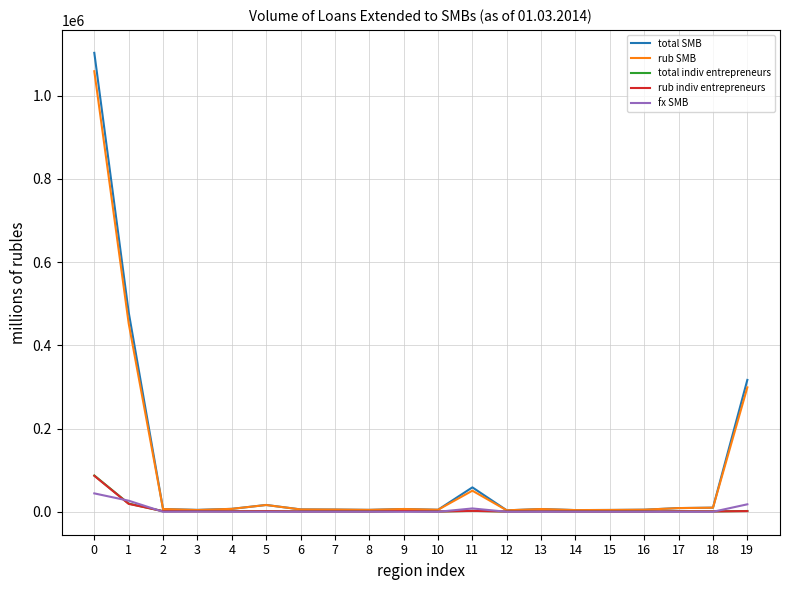

What is the maximum value for total SMB?

1103181